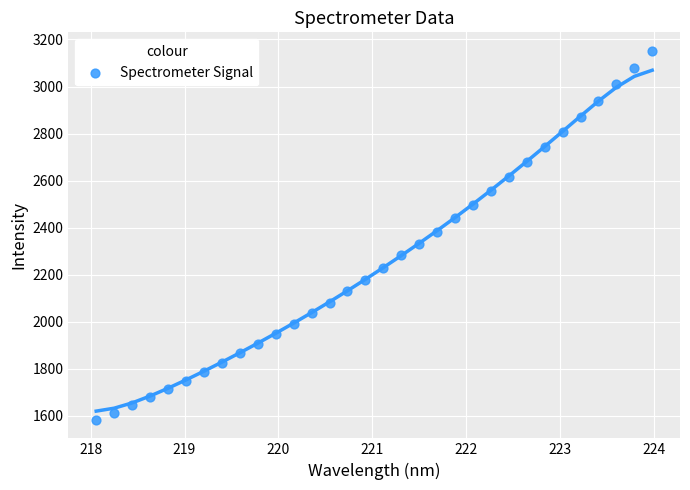

What is the range of X values (max minus min)?

5.9